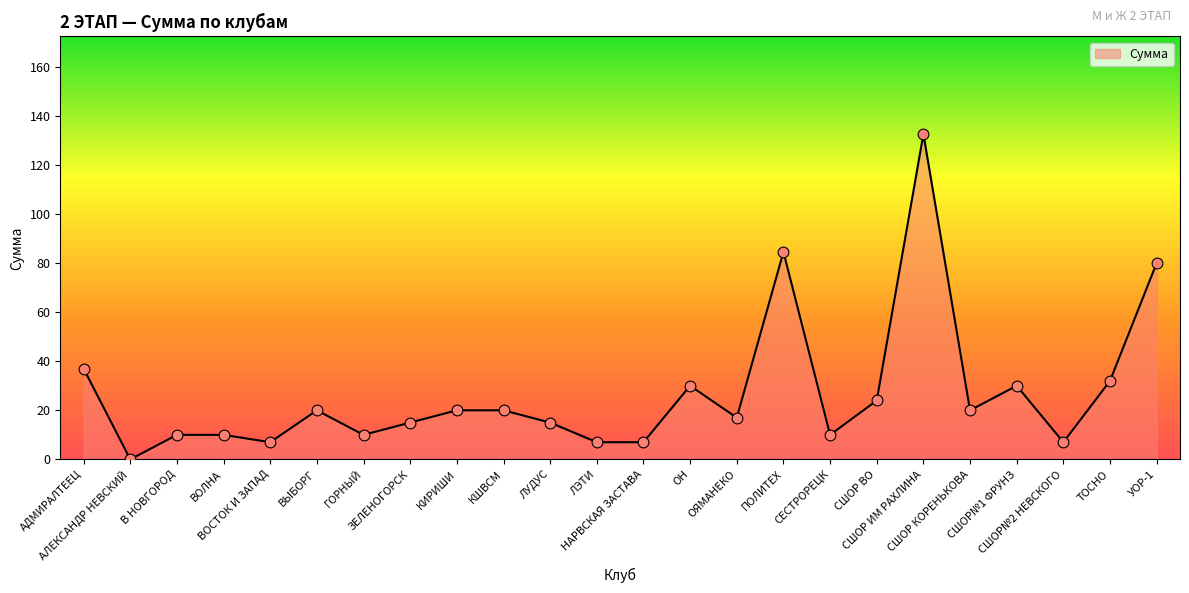

Between СШОР КОРЕНЬКОВА and СЕСТРОРЕЦК, which is larger?

СШОР КОРЕНЬКОВА